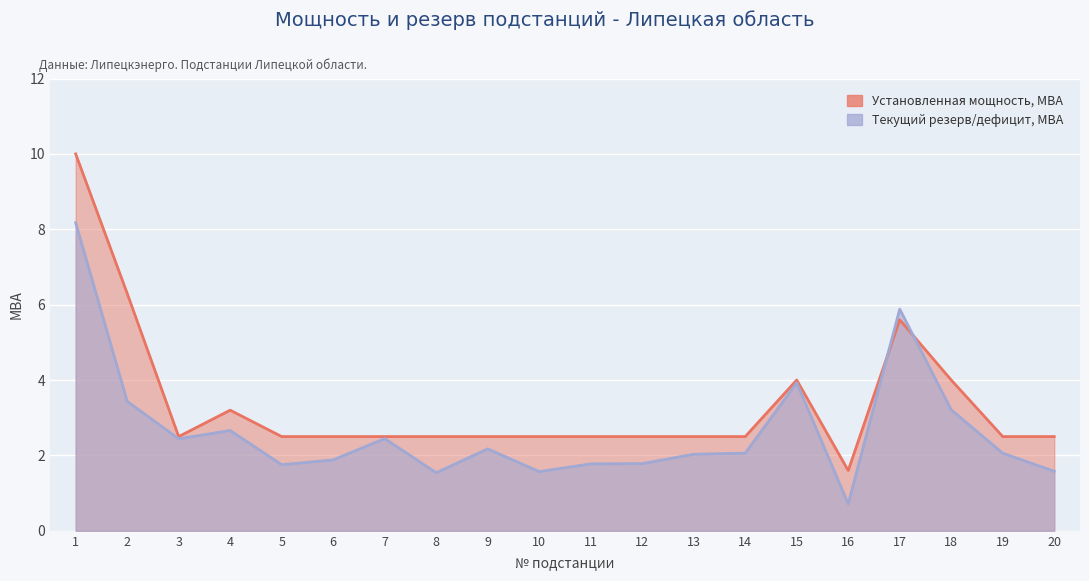

Reading right to left, transcribe all the data shown in this chart.

Текущий резерв/дефицит мощности, МВА: 20=1.6	19=2.1	18=3.2	17=5.9	16=0.7	15=3.9	14=2.1	13=2.0	12=1.8	11=1.8	10=1.6	9=2.2	8=1.5	7=2.4	6=1.9	5=1.8	4=2.7	3=2.4	2=3.4	1=8.2
Установленная мощность, МВА: 20=2.5	19=2.5	18=4.0	17=5.6	16=1.6	15=4.0	14=2.5	13=2.5	12=2.5	11=2.5	10=2.5	9=2.5	8=2.5	7=2.5	6=2.5	5=2.5	4=3.2	3=2.5	2=6.3	1=10.0